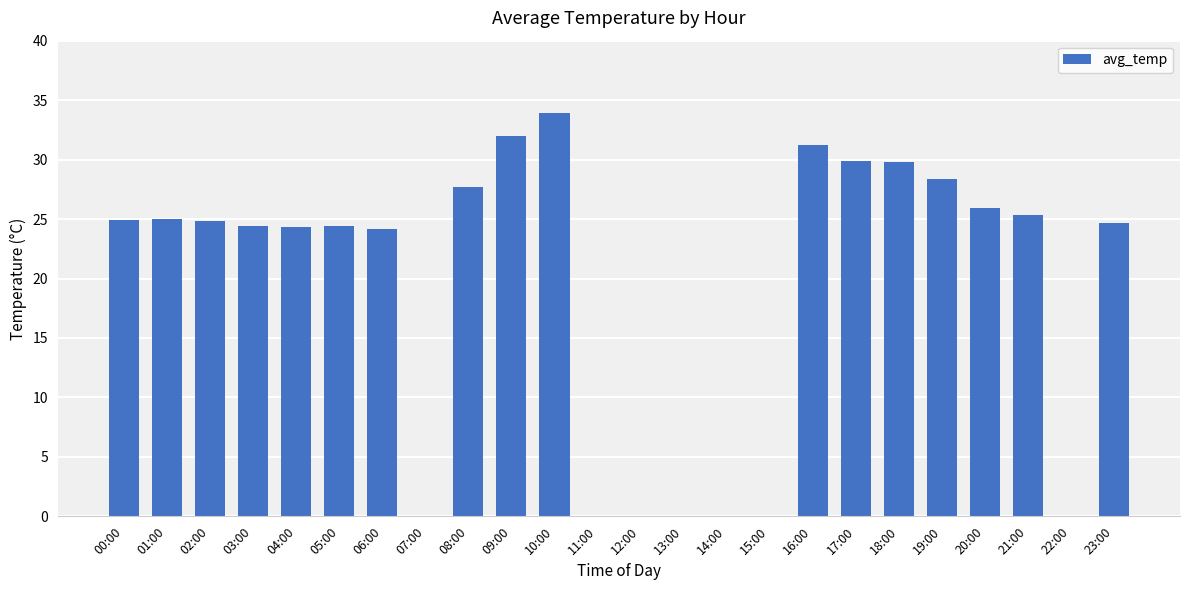

The chart shows a value of 43.0 at 06:00. True or false?

False